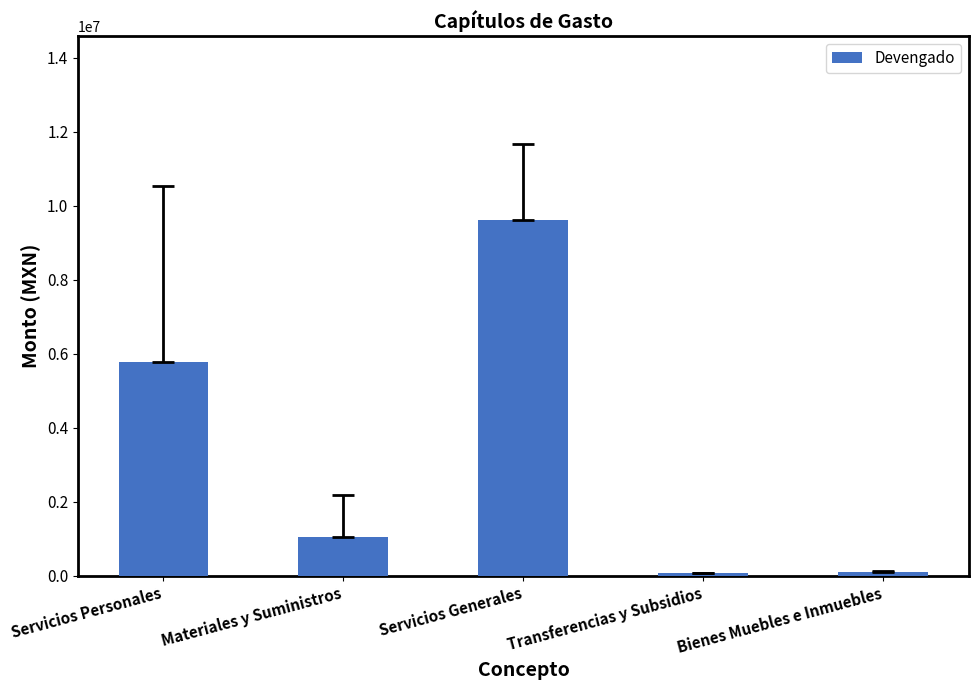

What is the sum of all values?

16582496.9